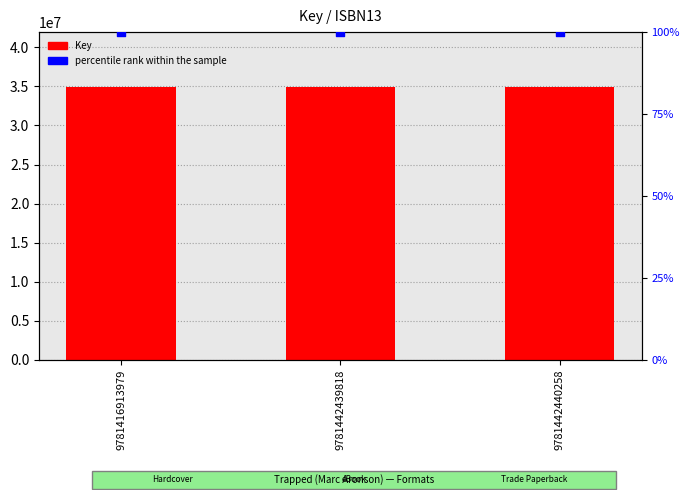

At how many categories does at least one series exceed 4555882?

3